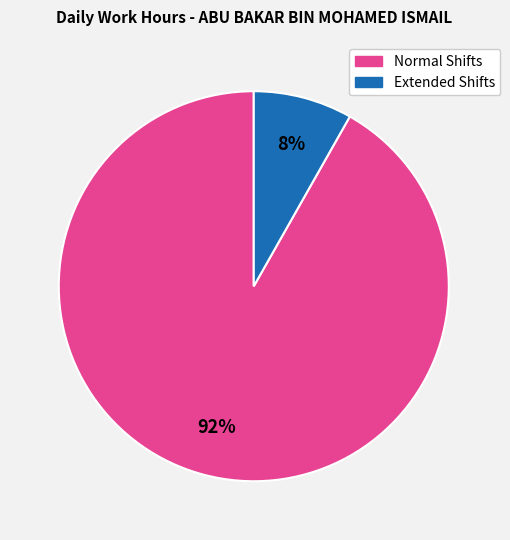

To the nearest percent, what is the difference between the largest and smallest slice percentages?

84%